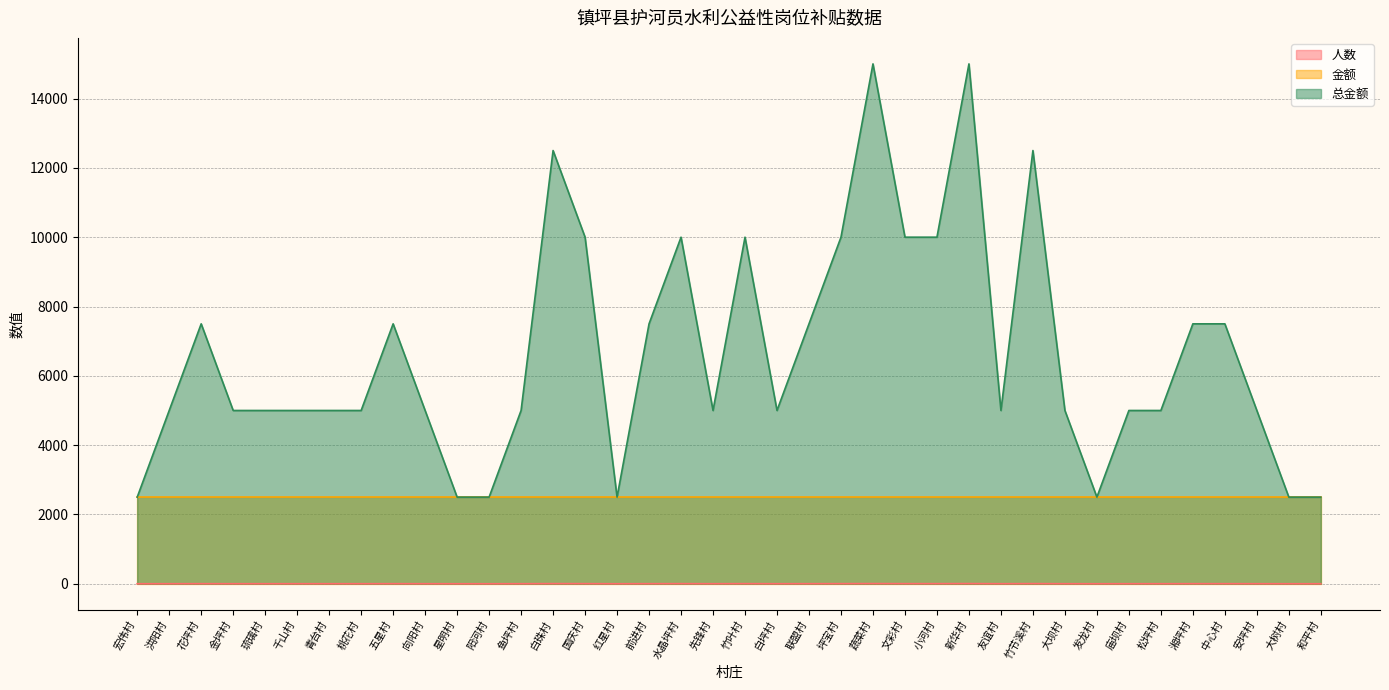

Between 白珠村 and 大坝村, which series saw the biggest shift?

总金额